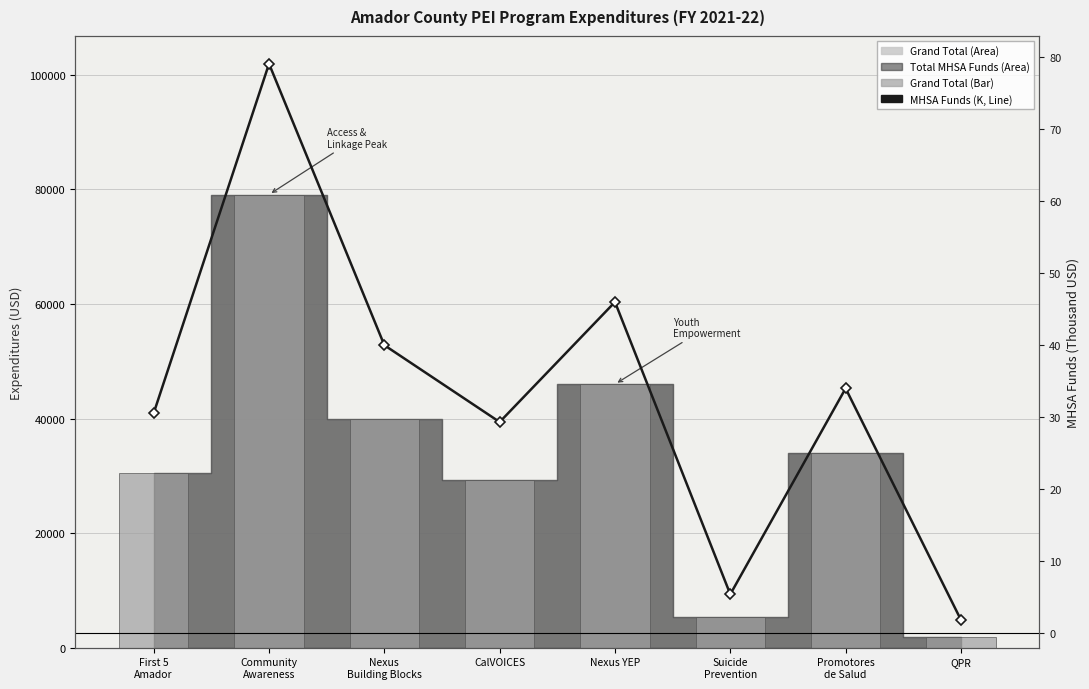

At which label is Grand Total (bar) closest to 40467?

Nexus
Building Blocks